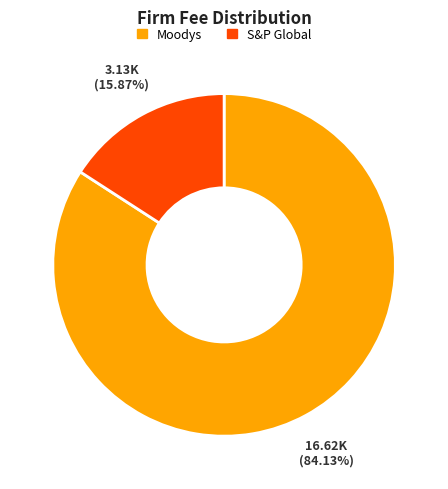

True or false: S&P Global accounts for 16% of the total.

True